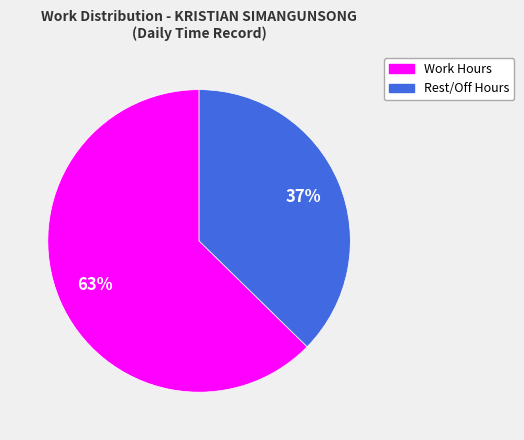

Does any single category account for the majority?

Yes